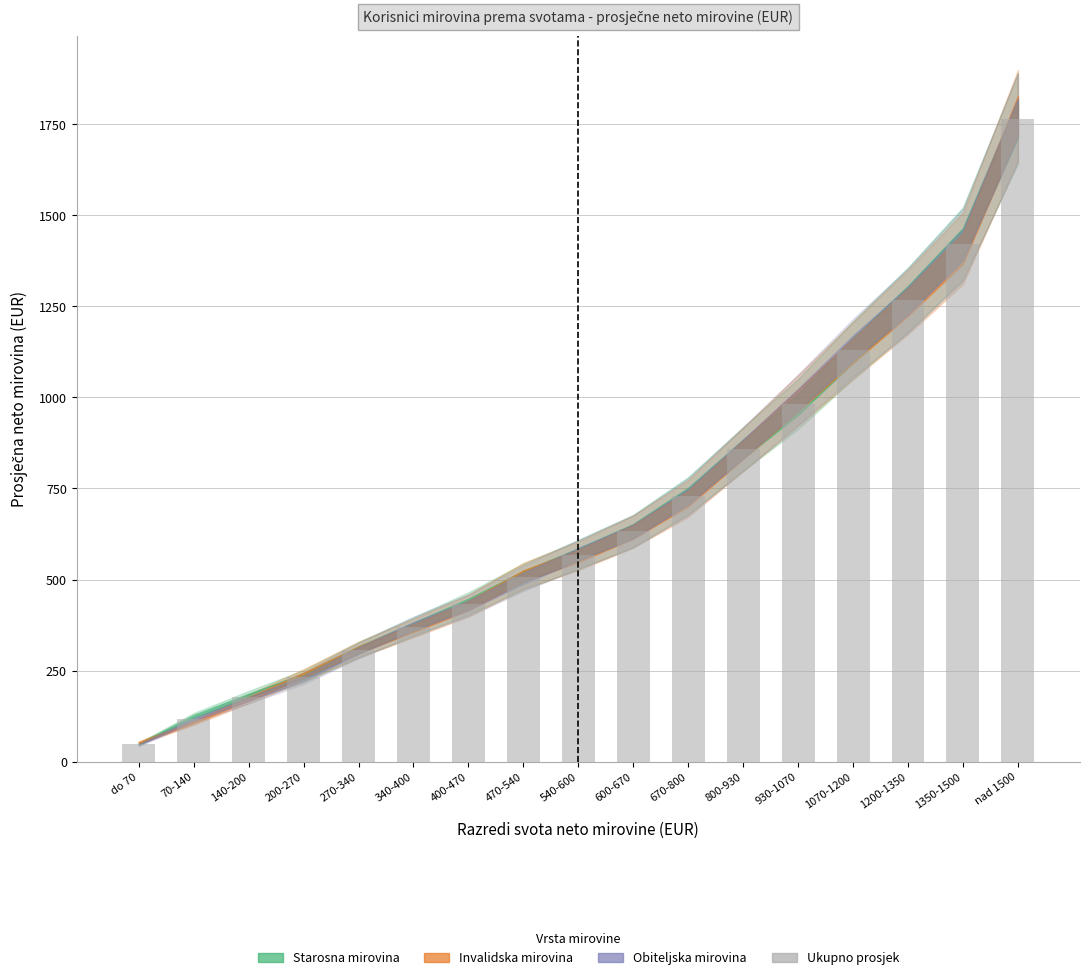

What is the smallest value displayed?

50.0